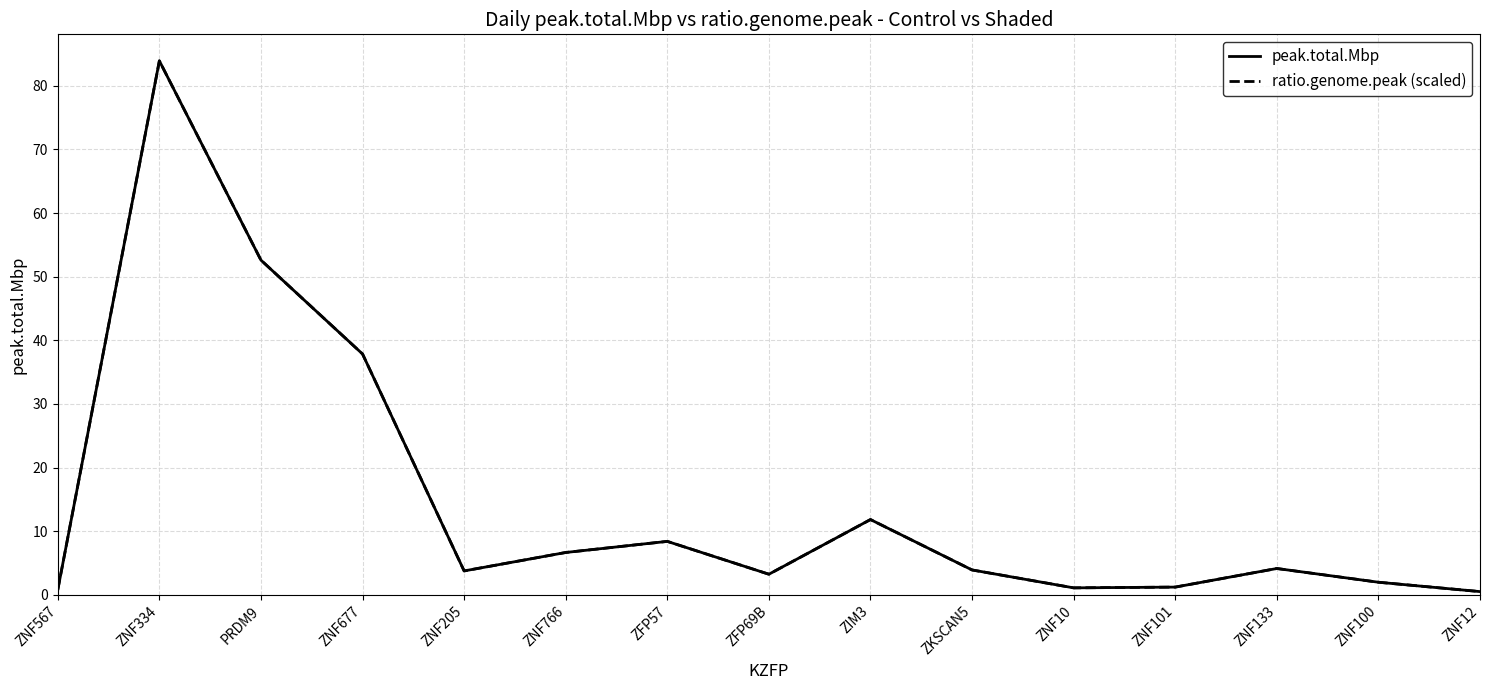

What is the sum of all ratio.genome.peak (scaled) values?

222.0